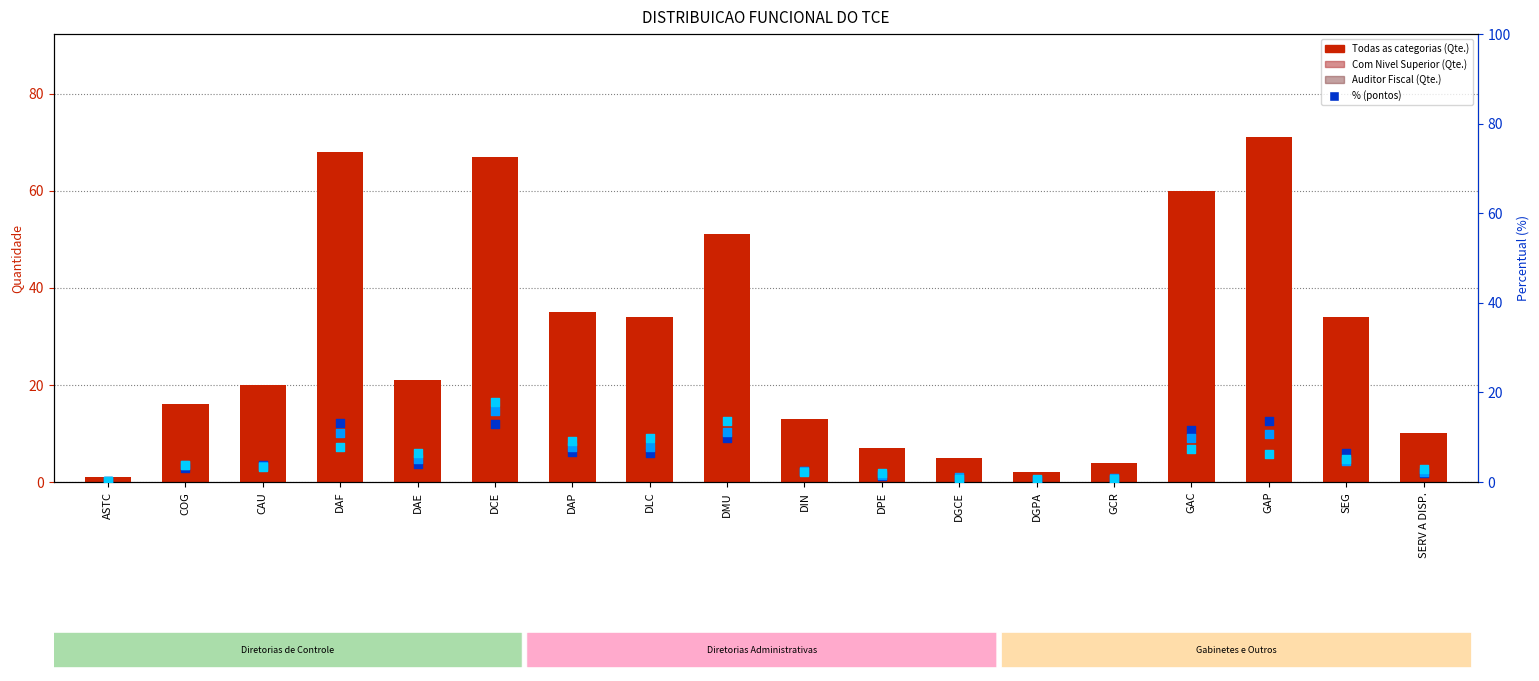

At which category is the sum across all series the highest?

DCE